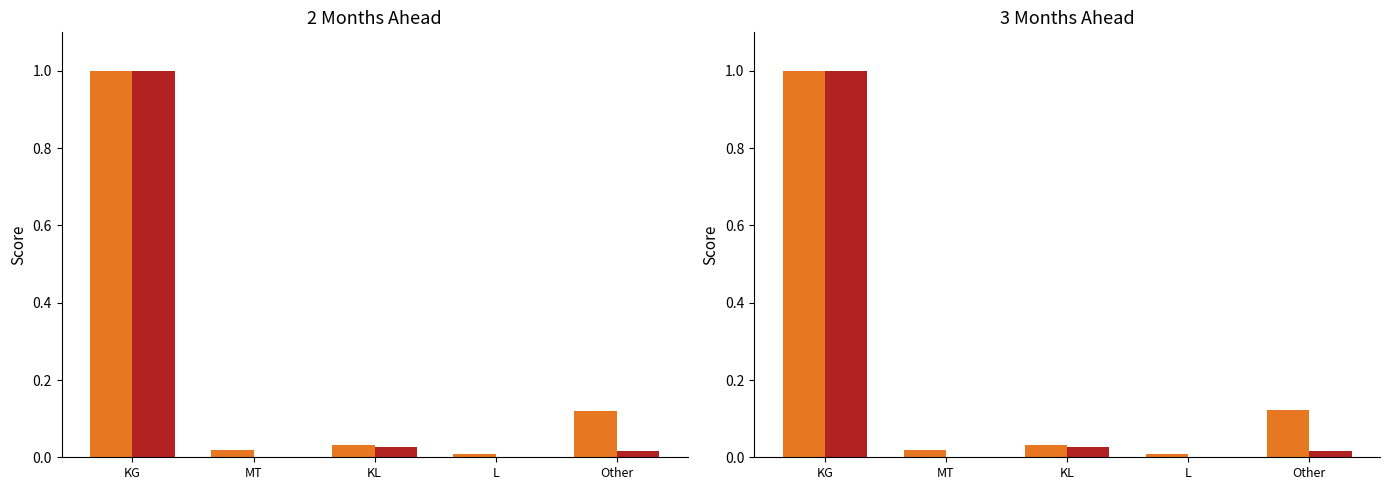

At Other, list the series in order from smallest to largest.

Quantity2-Year (normalized), Value-Year (normalized)